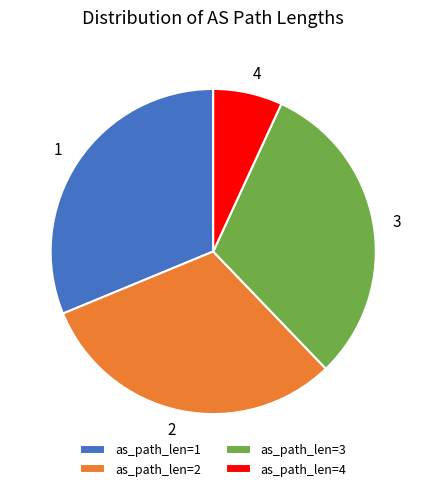

The 4 slice represents 21% of the pie. True or false?

False